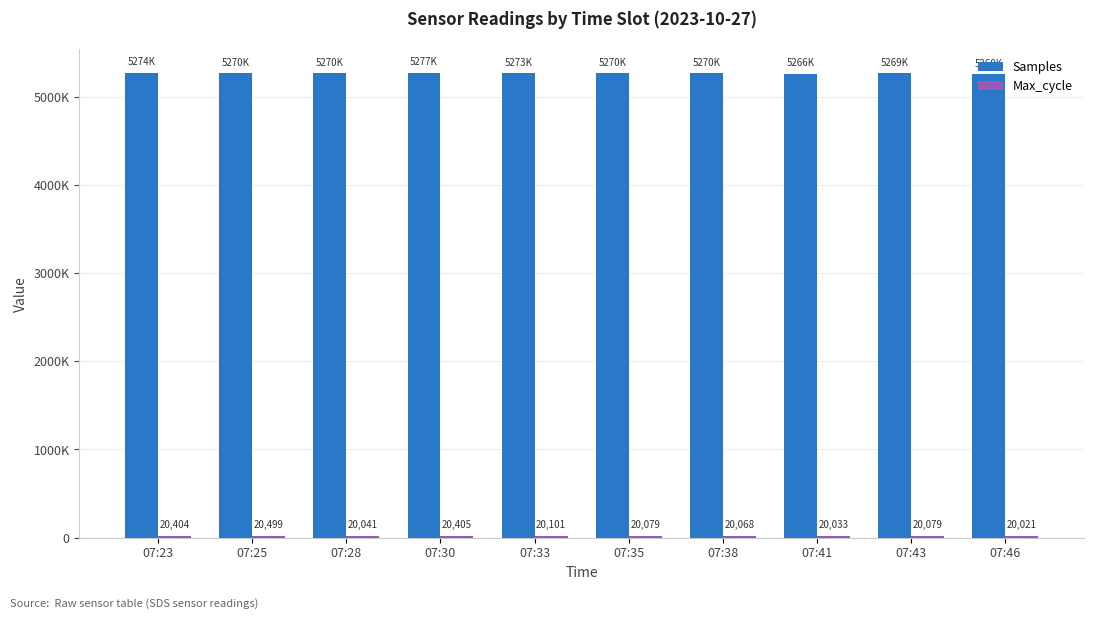

What is the sum of the Max_cycle values at 07:33 and 07:25?

40600